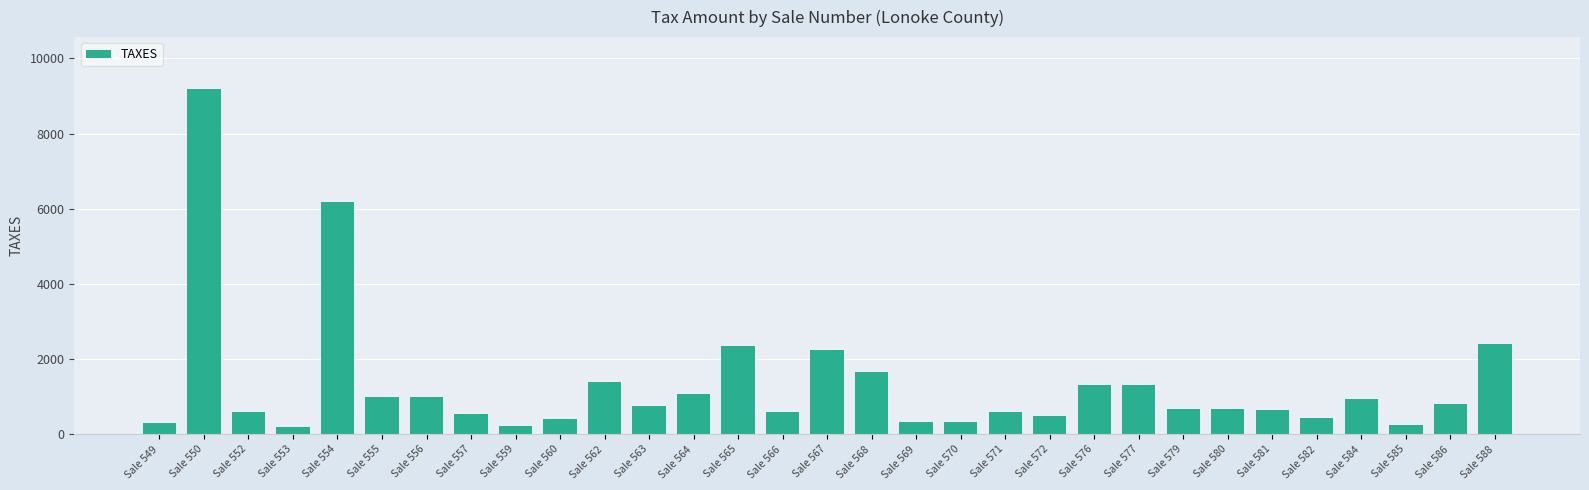

At which label is the value closest to 4696?

Sale 554